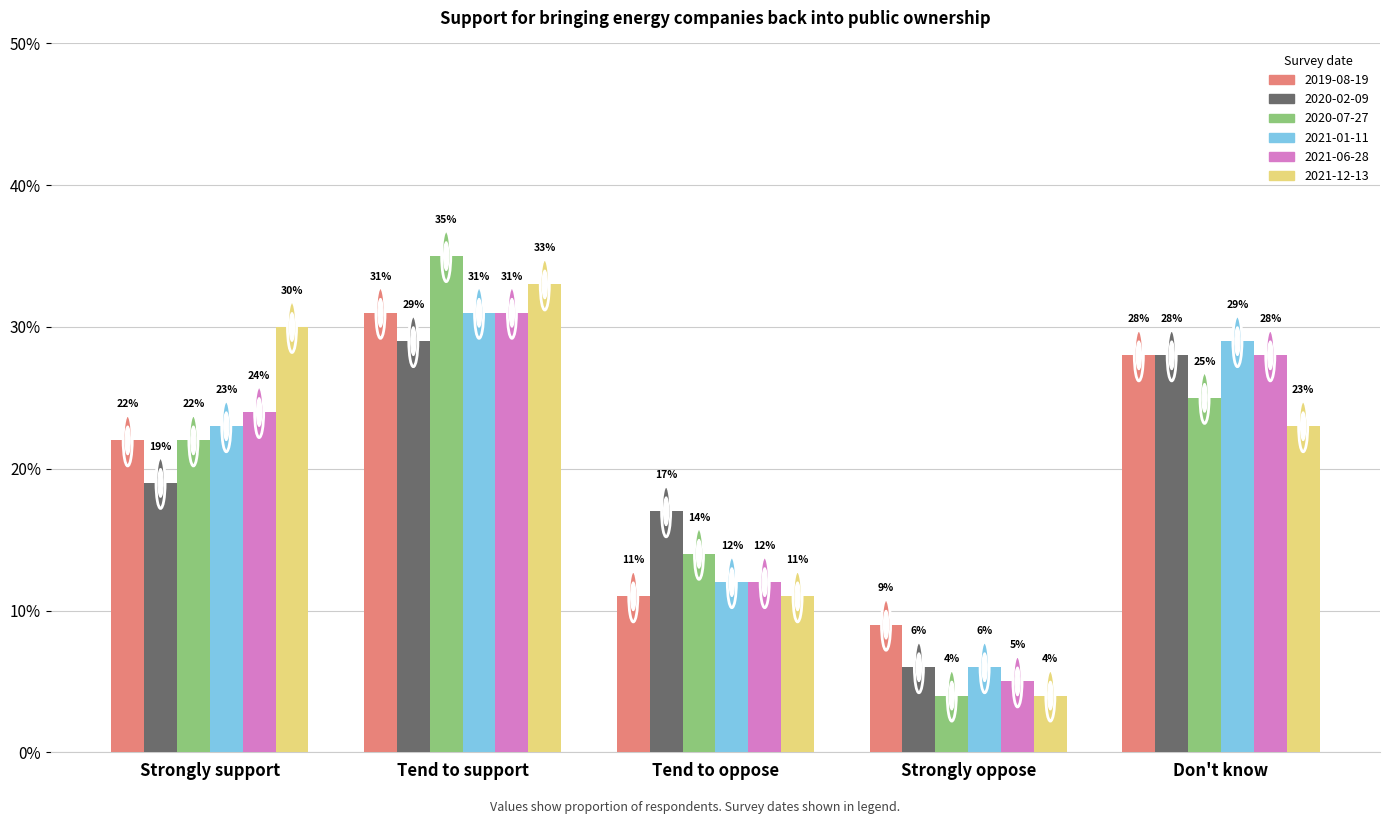

What is the sum of all 2021-06-28 values?

1.0